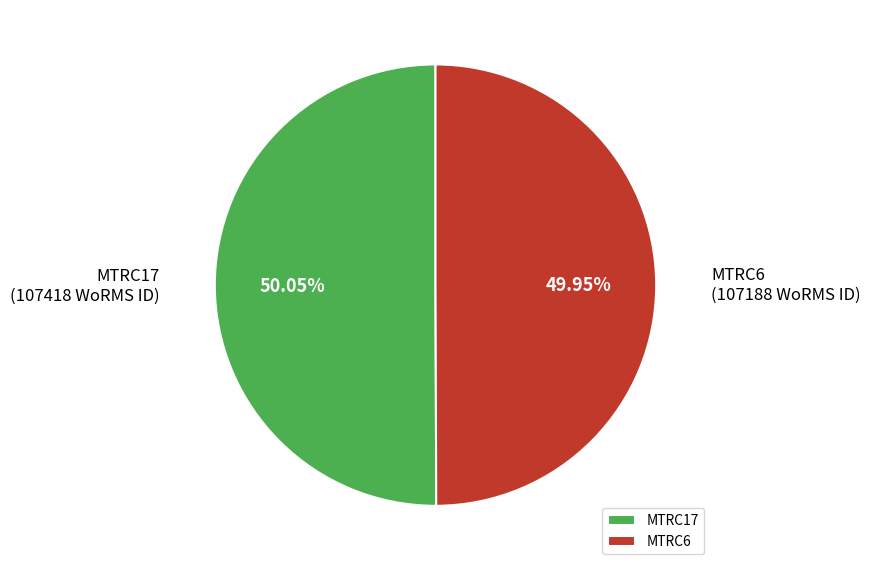

Is the sum of MTRC6 and MTRC17 greater than half?

Yes